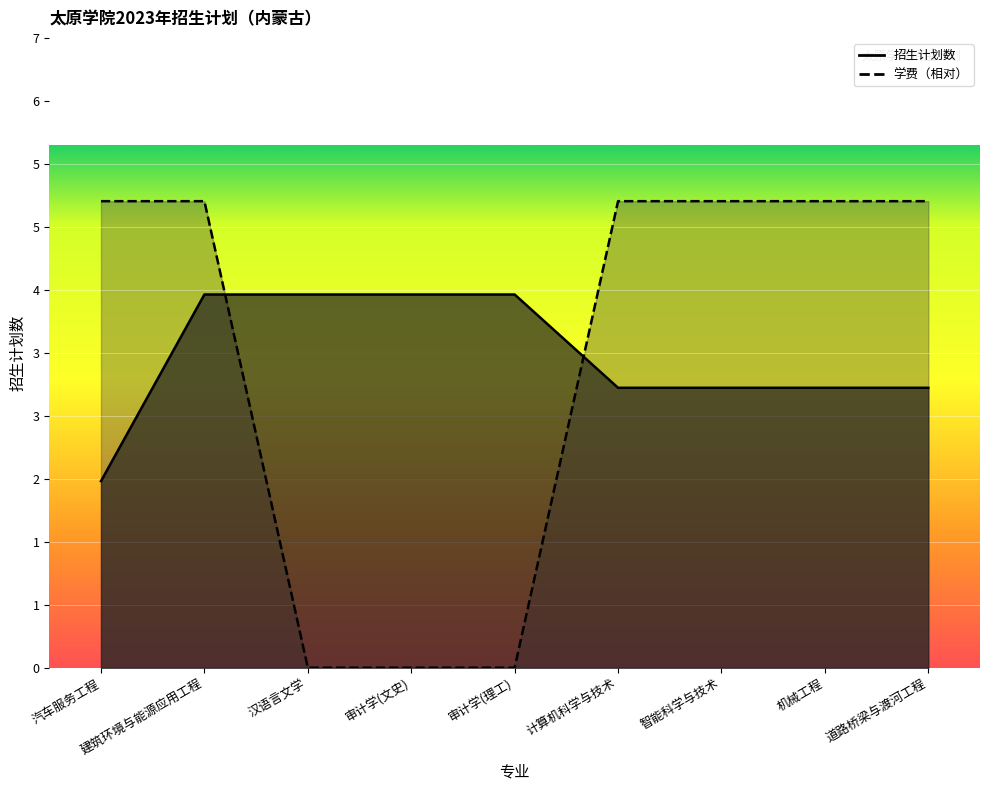

What is the label of the 3rd point from the left?

汉语言文学